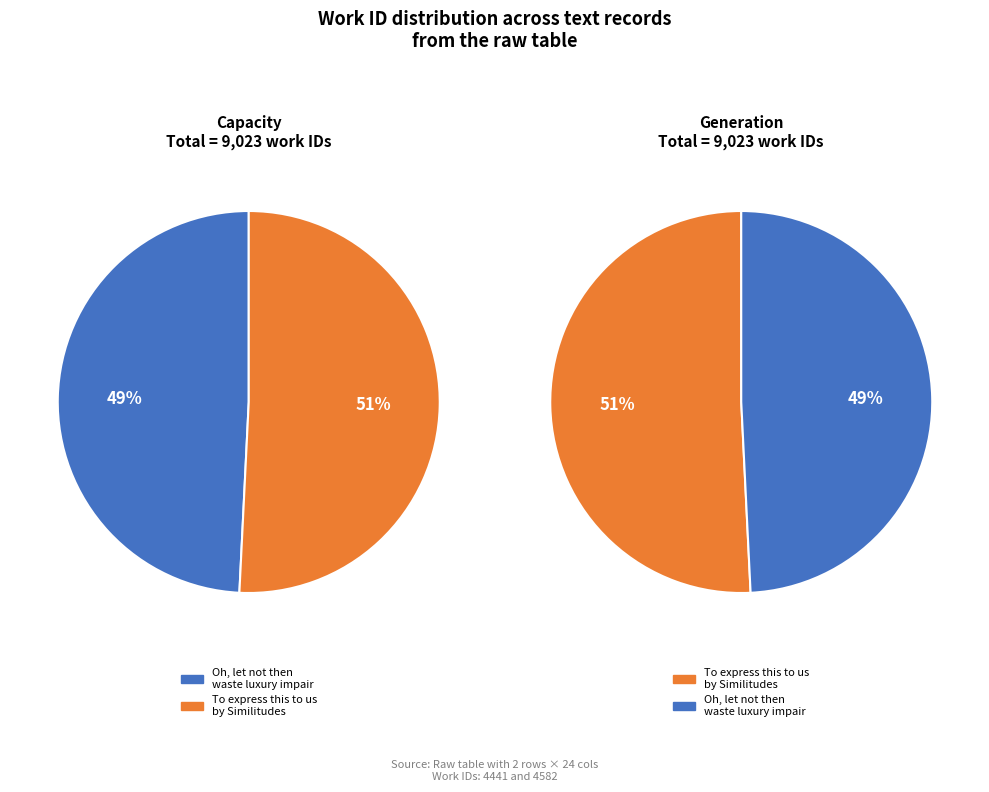

Does To express this to us by Similitudes account for over 50% of the chart?

Yes